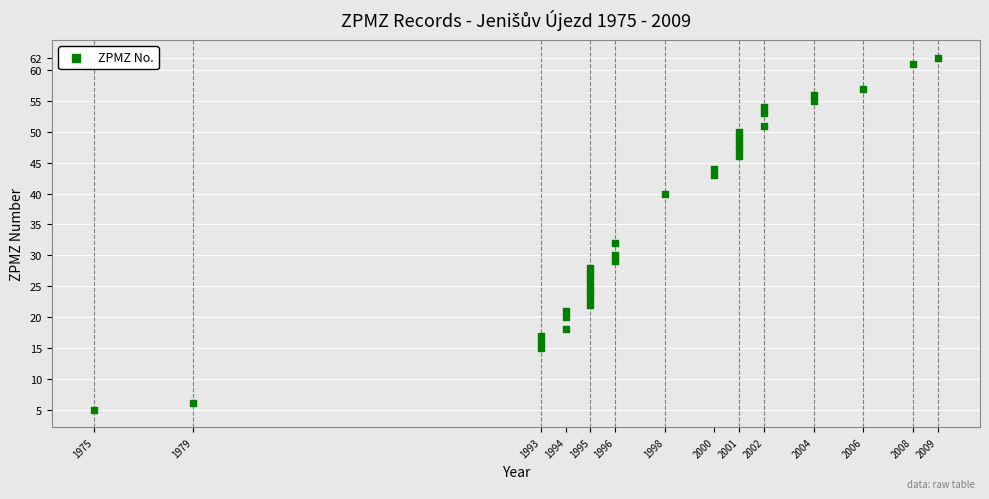

What Y value in the scatter plot is closest to 33?

32